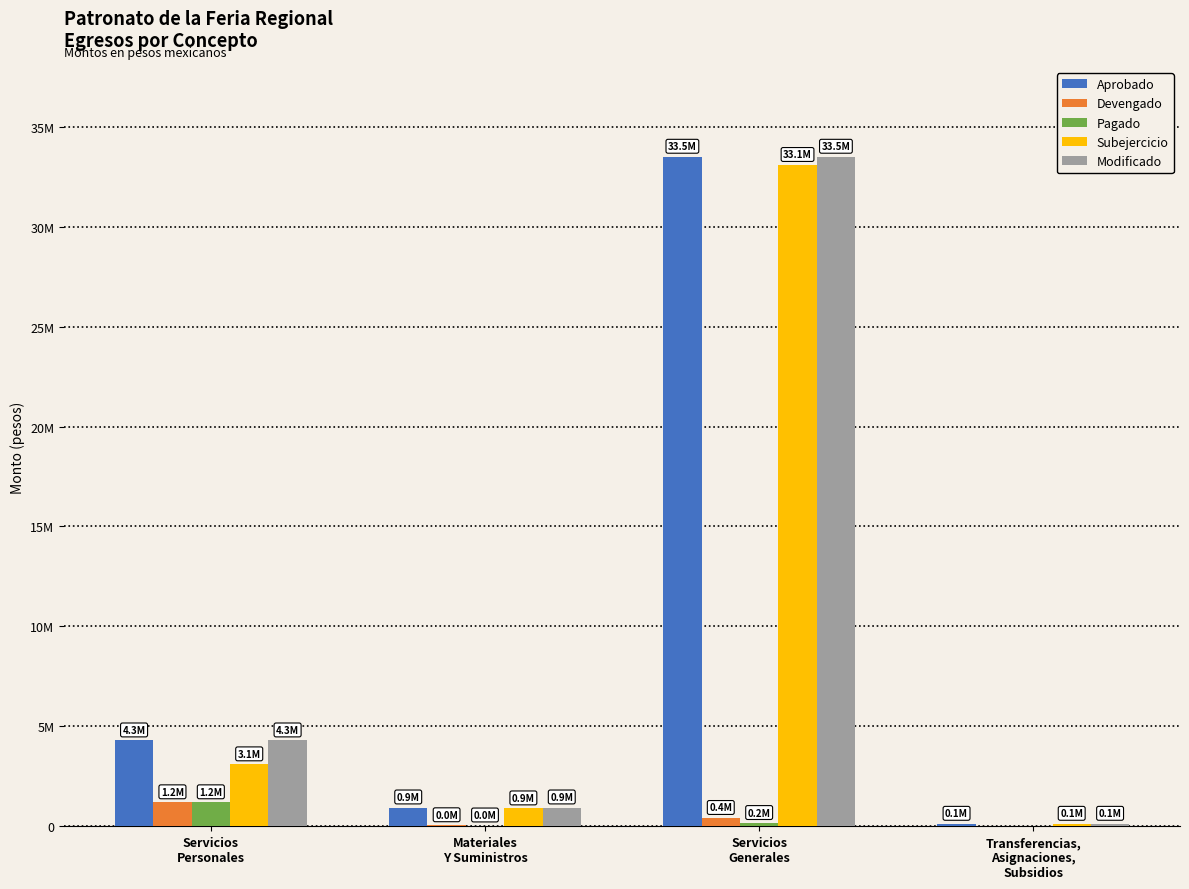

What are all the series names shown in the legend?

Aprobado, Devengado, Pagado, Subejercicio, Modificado